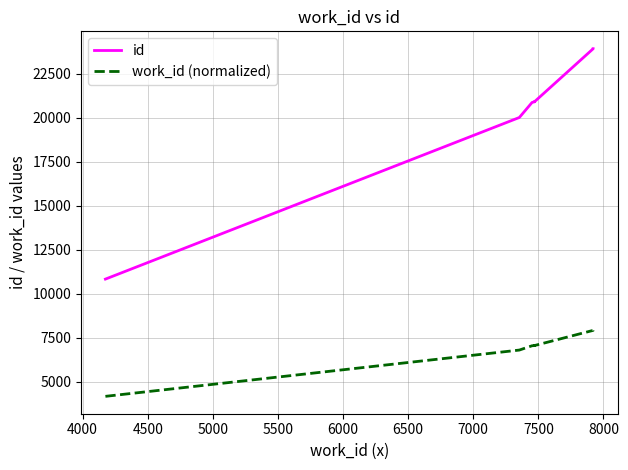

The work_id (normalized) series shows 2893.1 at 3500. True or false?

False